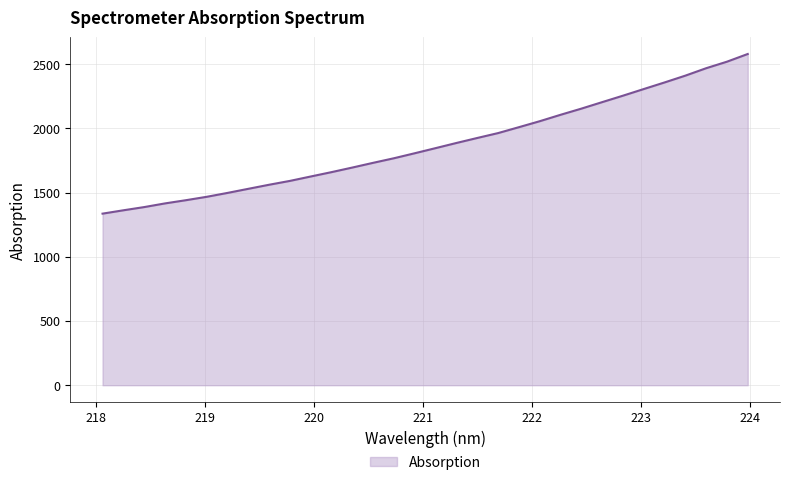

What is the difference between the maximum and minimum values?

1243.7